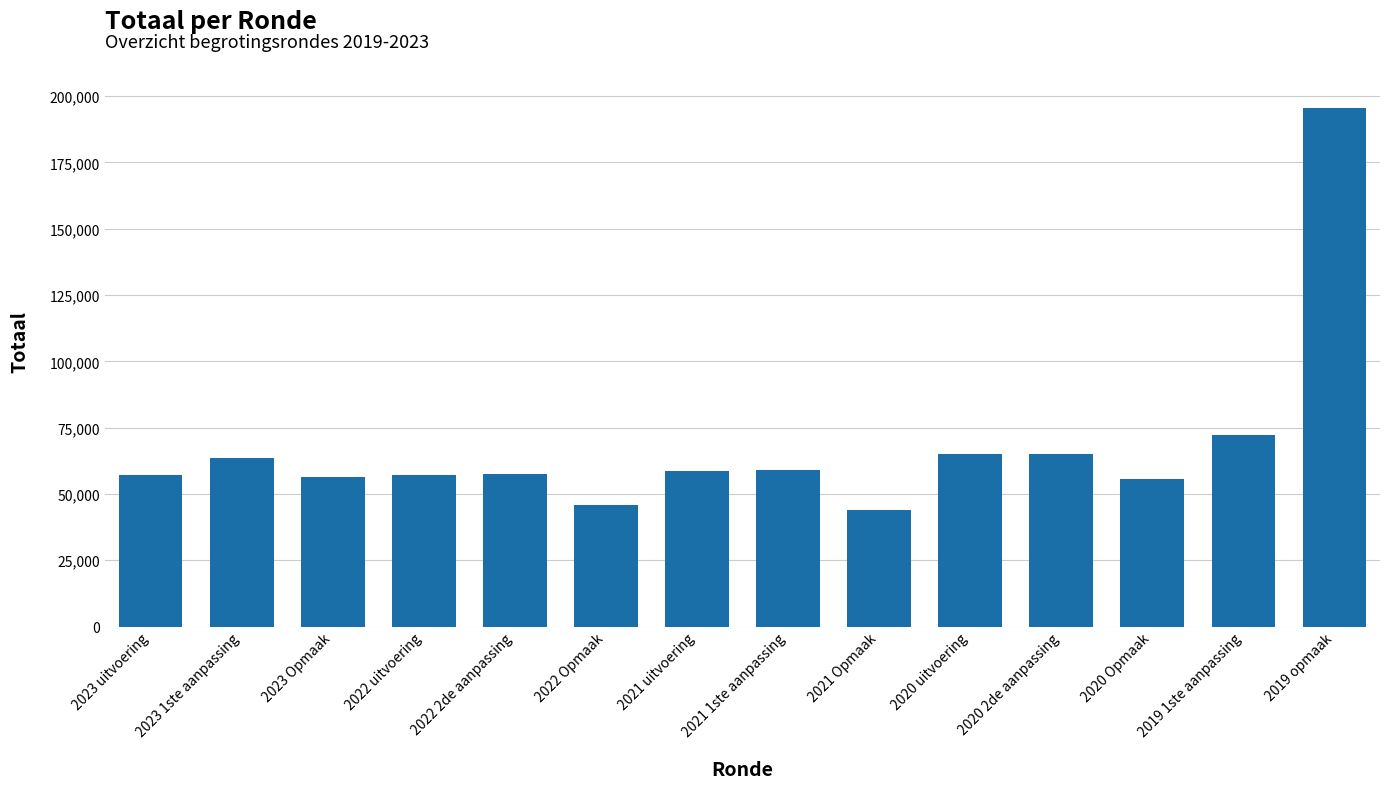

What is the change in value from 2020 uitvoering to 2019 1ste aanpassing?

+7217